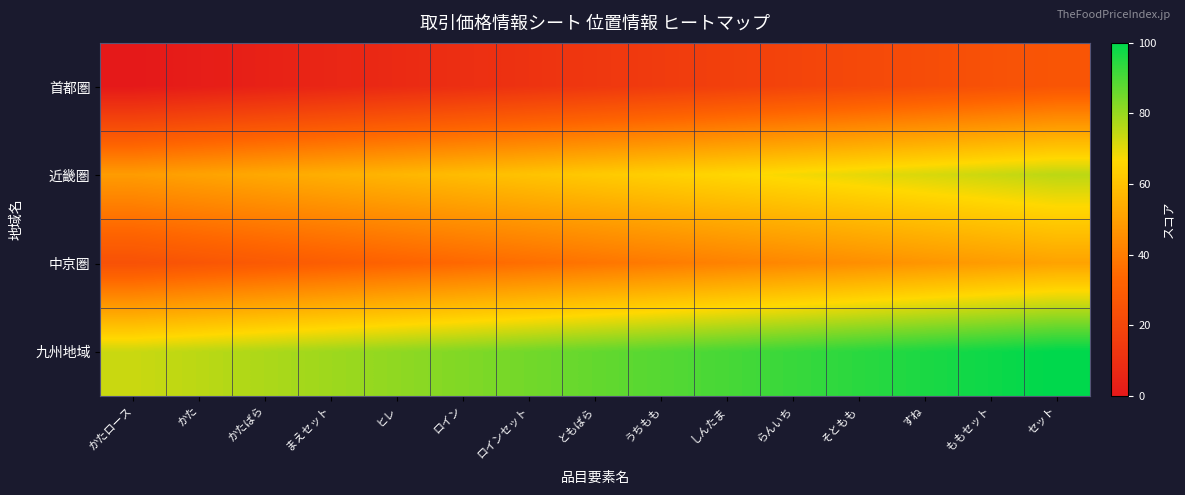

At how many categories does at least one series exceed 19?

15